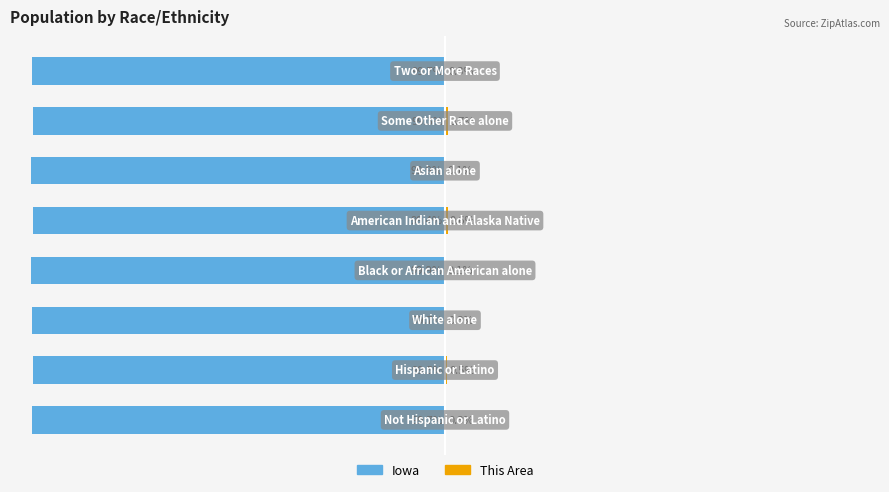

List the labels in order of Iowa value, smallest first.

3, 5, 7, 0, 2, 1, 4, 6